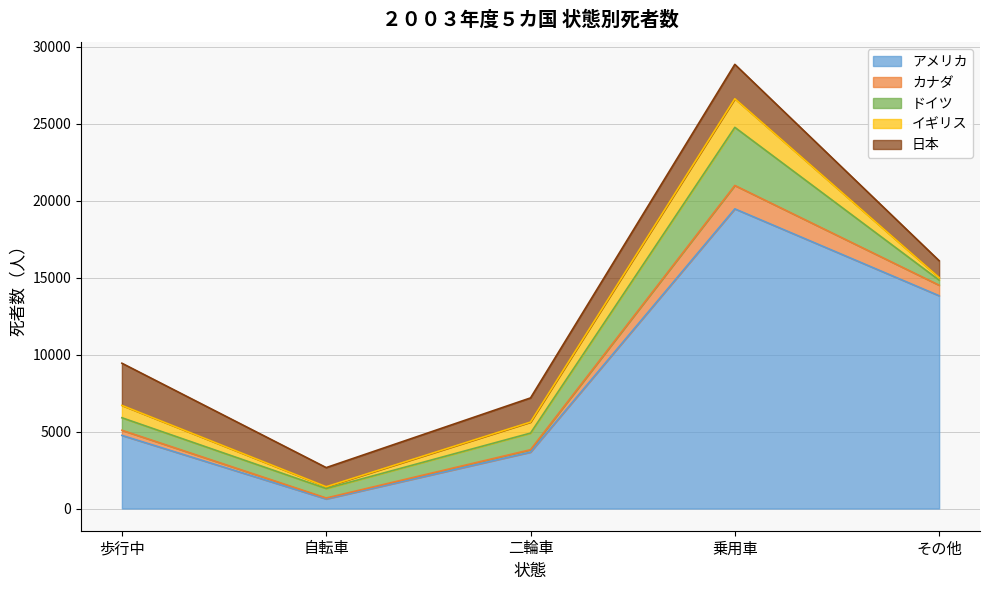

Reading left to right, what are all the values shown in this chart?

アメリカ: 歩行中=4749	自転車=622	二輪車=3661	乗用車=19460	その他=13817
カナダ: 歩行中=334	自転車=60	二輪車=157	乗用車=1519	その他=684
ドイツ: 歩行中=812	自転車=616	二輪車=1080	乗用車=3774	その他=331
イギリス: 歩行中=802	自転車=116	二輪車=715	乗用車=1861	その他=164
日本: 歩行中=2739	自転車=1243	二輪車=1569	乗用車=2230	その他=1096